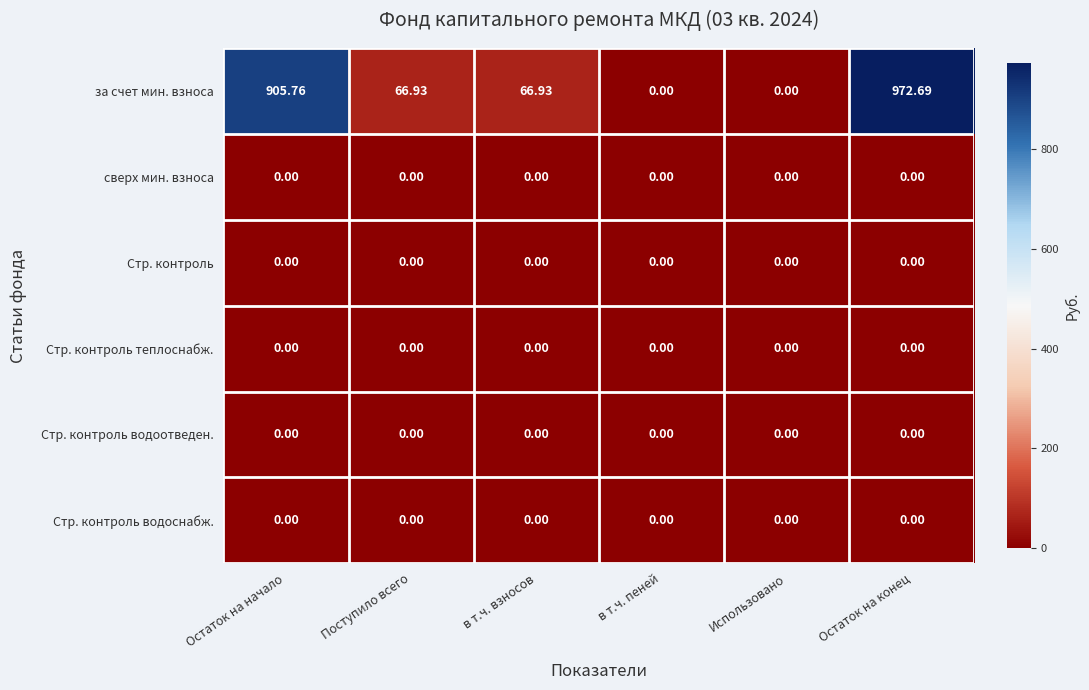

How many distinct data groups are displayed?

6